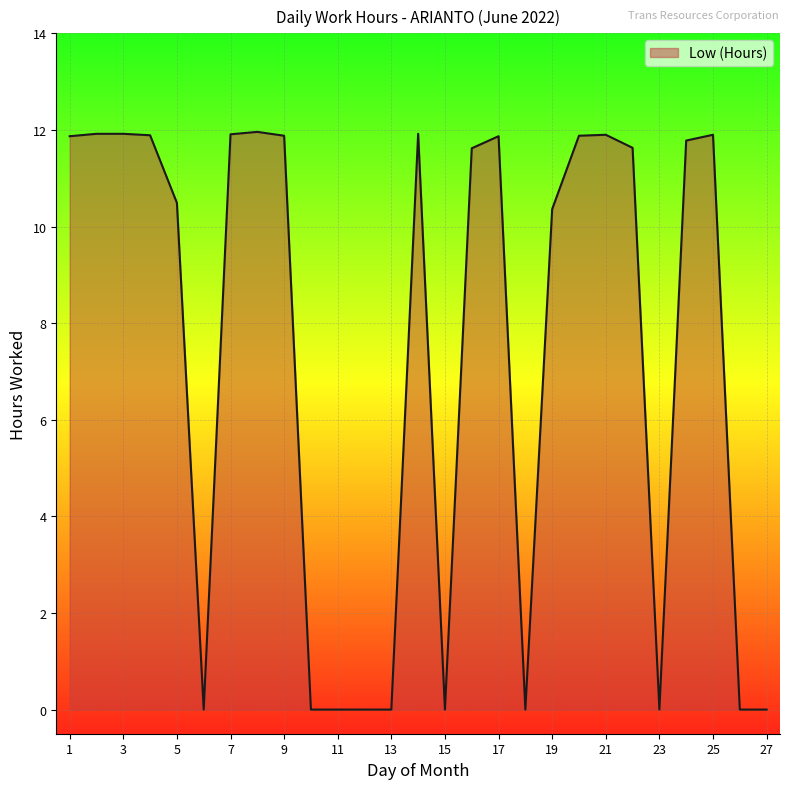

What is the difference between the second highest and minimum values?

11.9